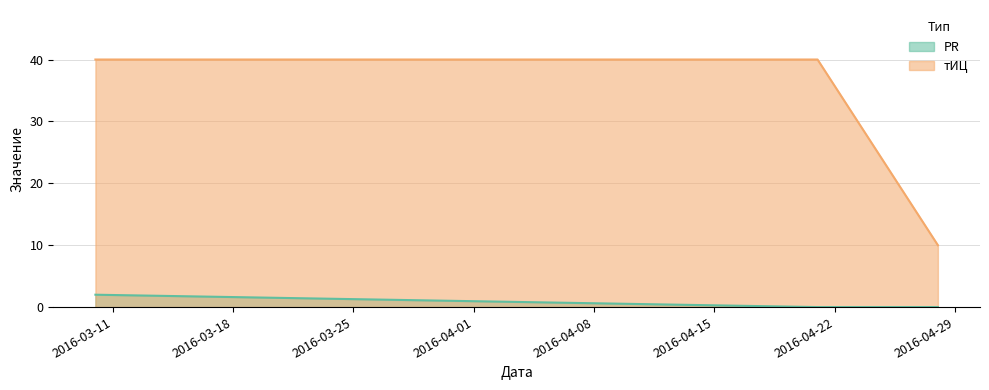

Rank the series at 2016-04-21 from lowest to highest value.

PR, тИЦ